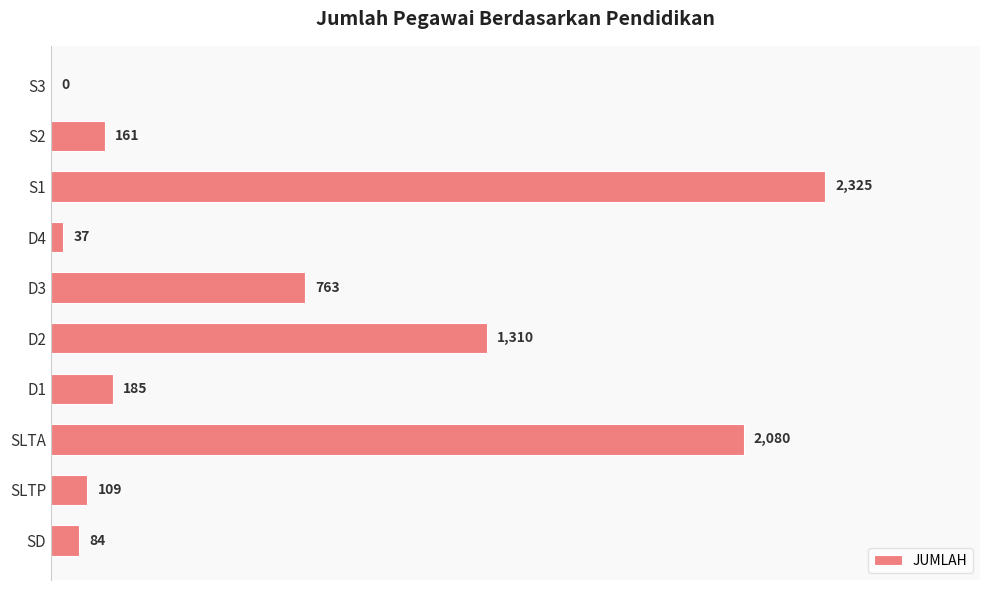

At which category does the chart reach its peak across all series?

S1